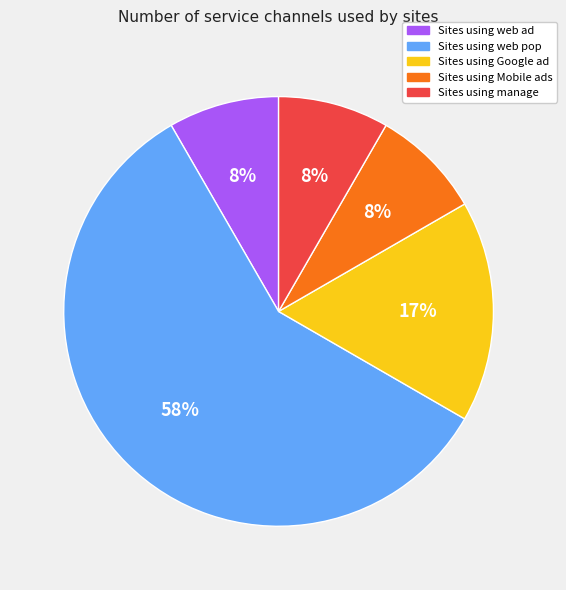

Does any single category account for the majority?

Yes